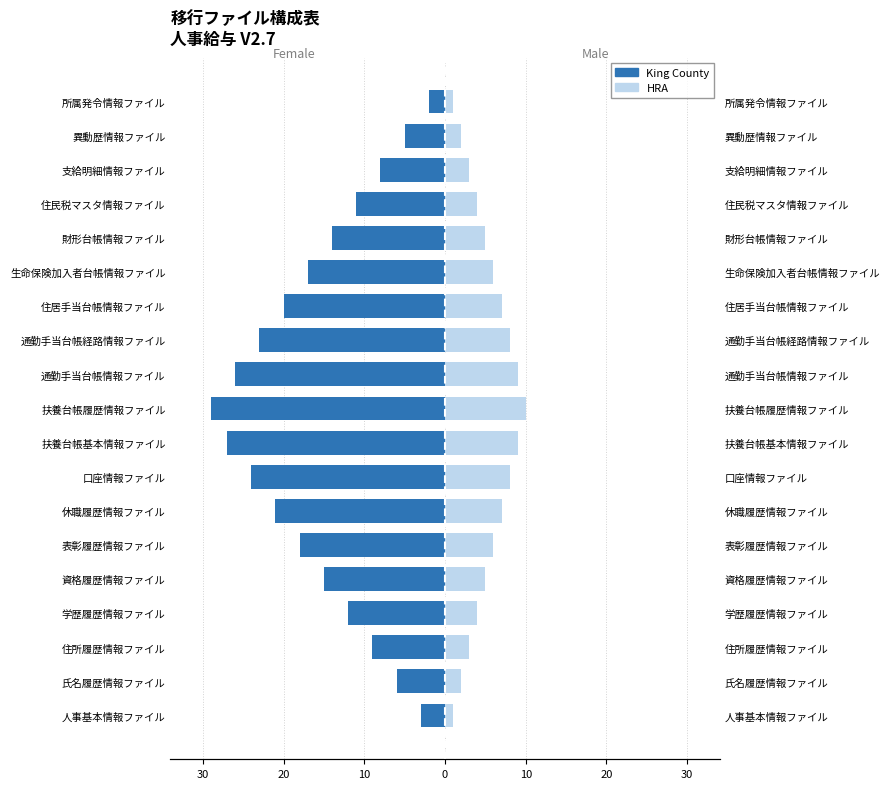

Rank the series at 休職履歴情報ファイル from lowest to highest value.

King County, HRA